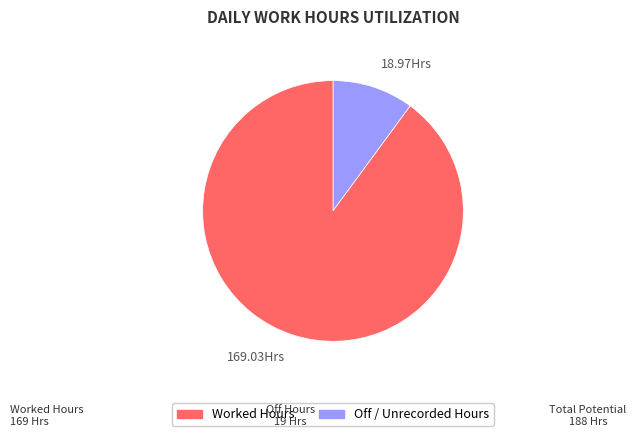

Between 18.97Hrs and 169.03Hrs, which is larger?

169.03Hrs